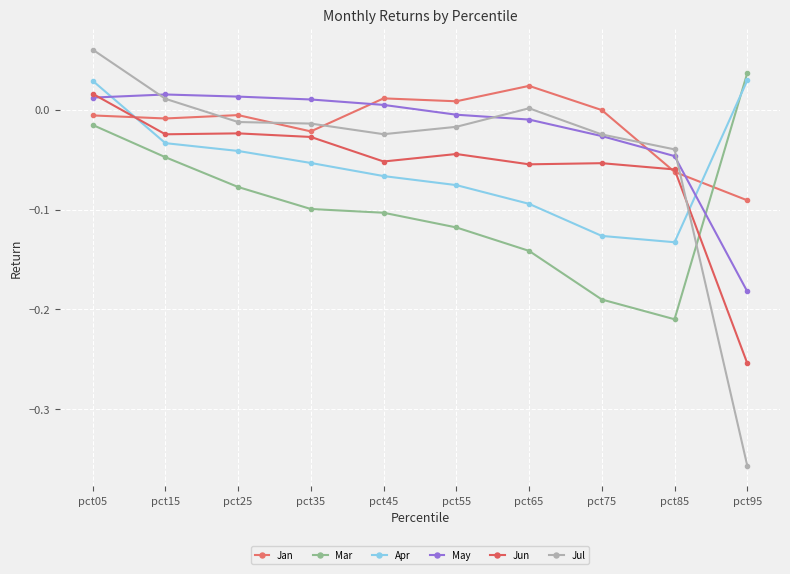

Rank the series by their maximum value, from highest to lowest.

Jul, Mar, Apr, Jan, Jun, May